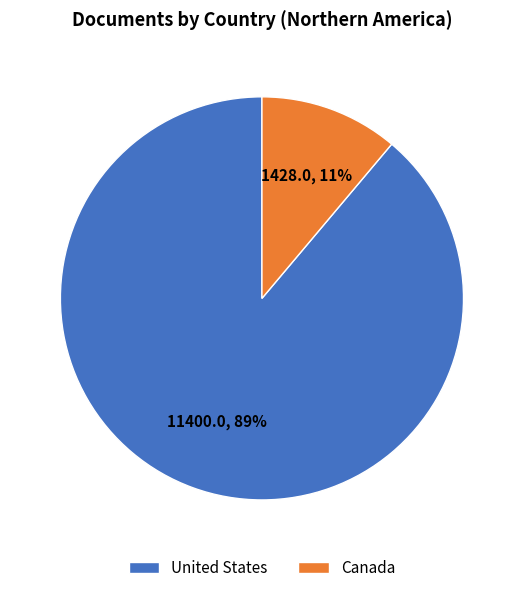

To the nearest percent, what percentage of the pie is United States?

89%